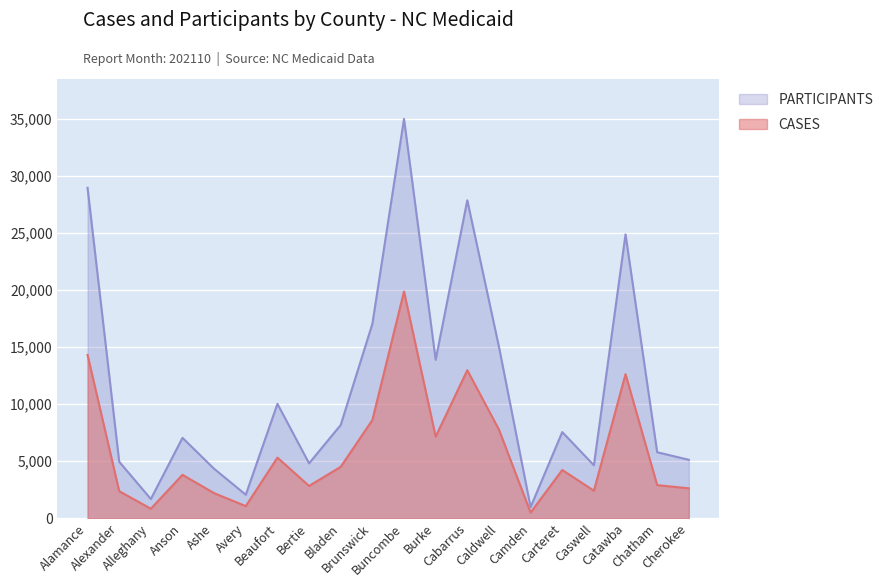

How many values in the PARTICIPANTS series are below 7547?

10